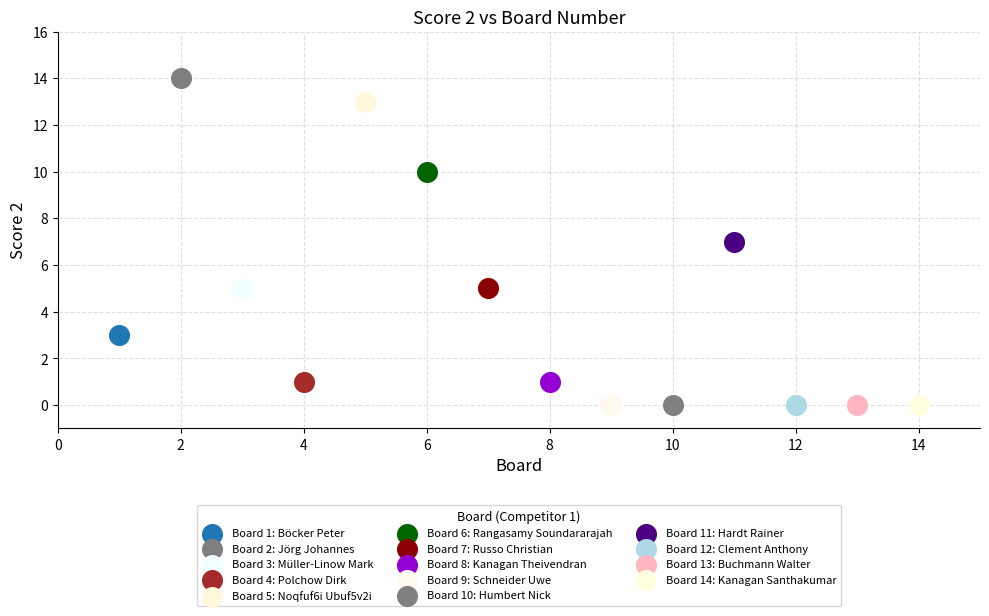

What are all the series names shown in the legend?

Board 1: Böcker Peter, Board 2: Jörg Johannes, Board 3: Müller-Linow Mark, Board 4: Polchow Dirk, Board 5: Noqfuf6i Ubuf5v2i, Board 6: Rangasamy Soundararajah, Board 7: Russo Christian, Board 8: Kanagan Theivendran, Board 9: Schneider Uwe, Board 10: Humbert Nick, Board 11: Hardt Rainer, Board 12: Clement Anthony, Board 13: Buchmann Walter, Board 14: Kanagan Santhakumar